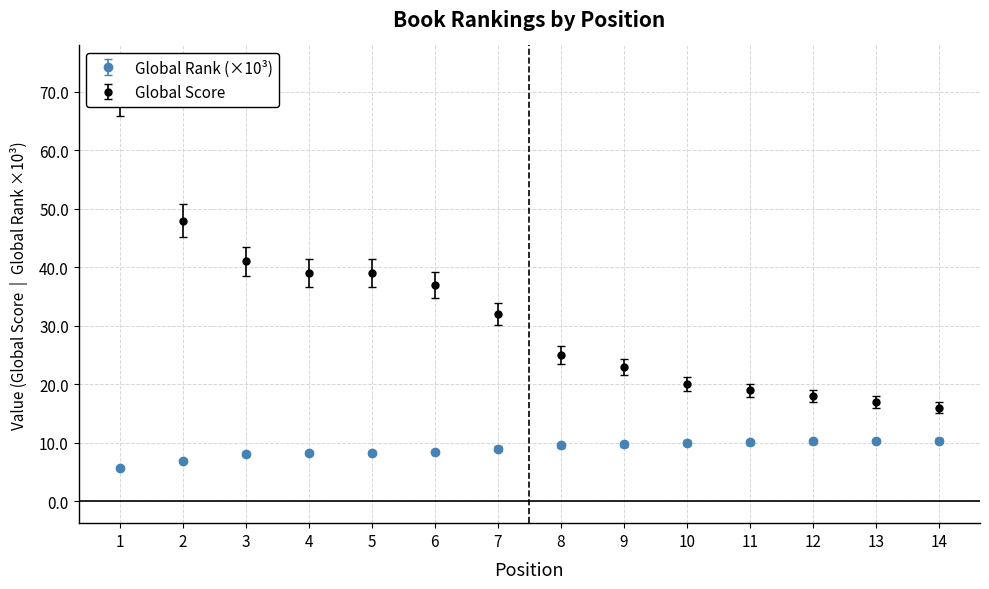

The Global Score series shows 24.4 at 9. True or false?

True